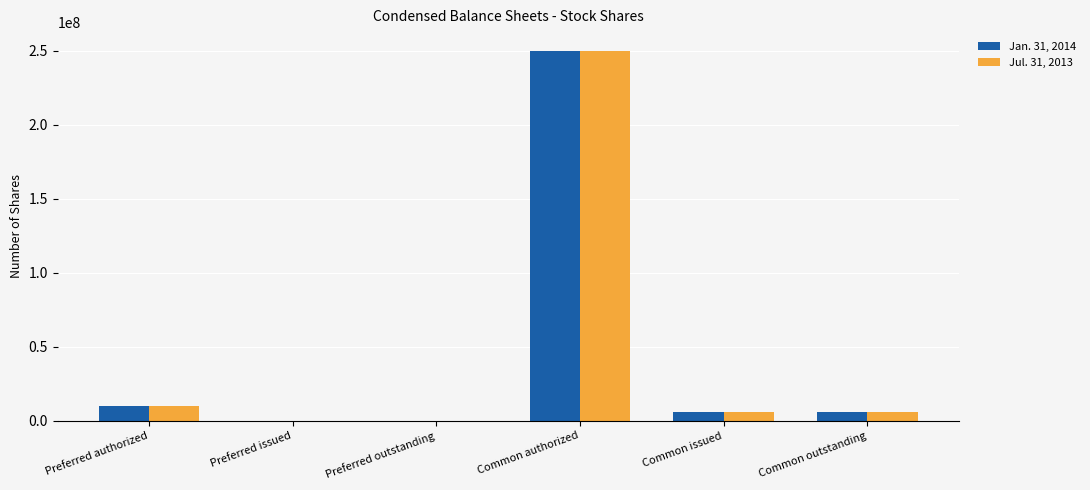

How many groups of bars are there?

6